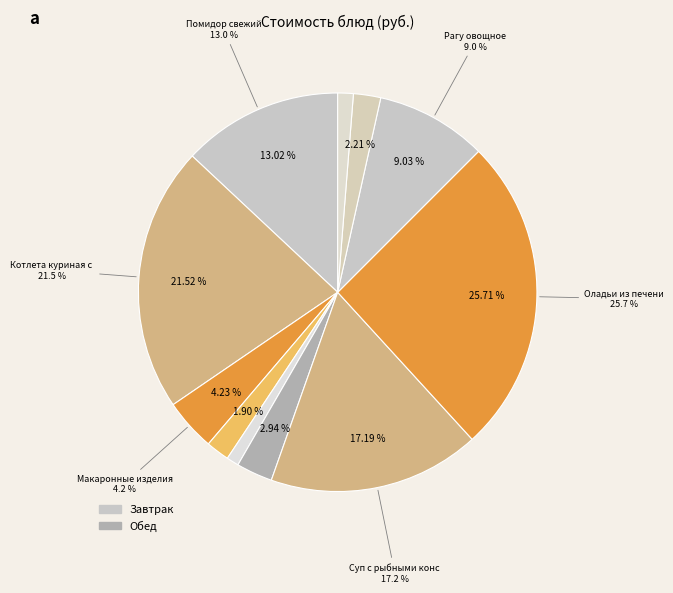

Do Помидор свежий and Хлеб (обед) together represent more than half of the pie?

No